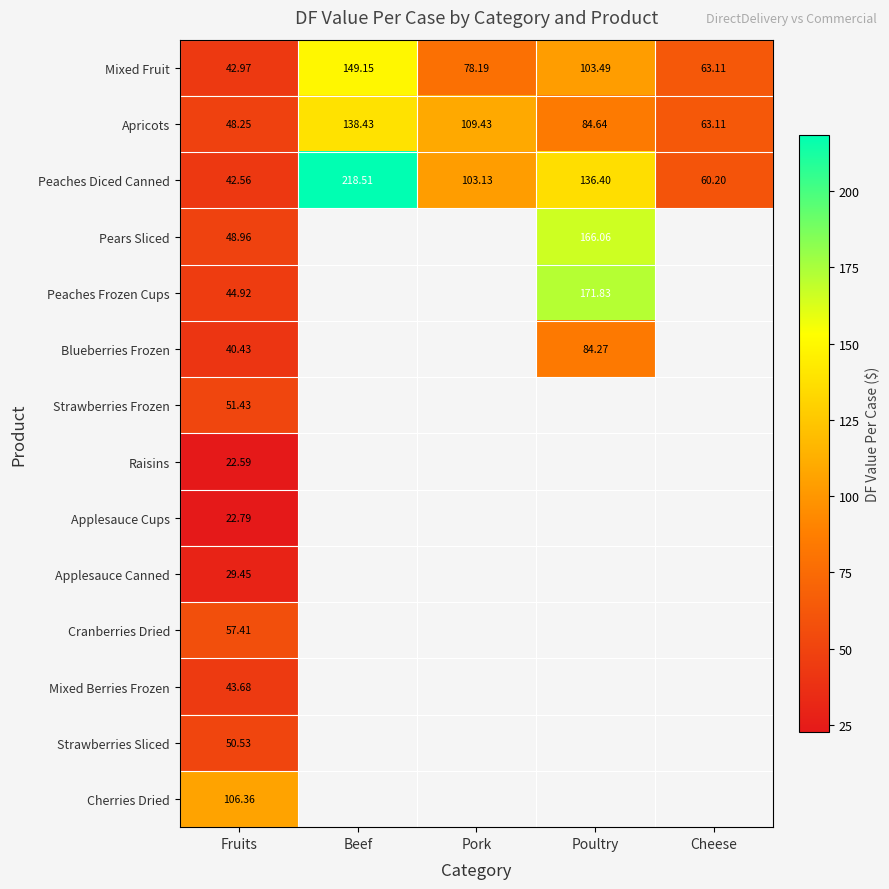

List the labels in order of Peaches Diced Canned value, smallest first.

Fruits, Cheese, Pork, Poultry, Beef